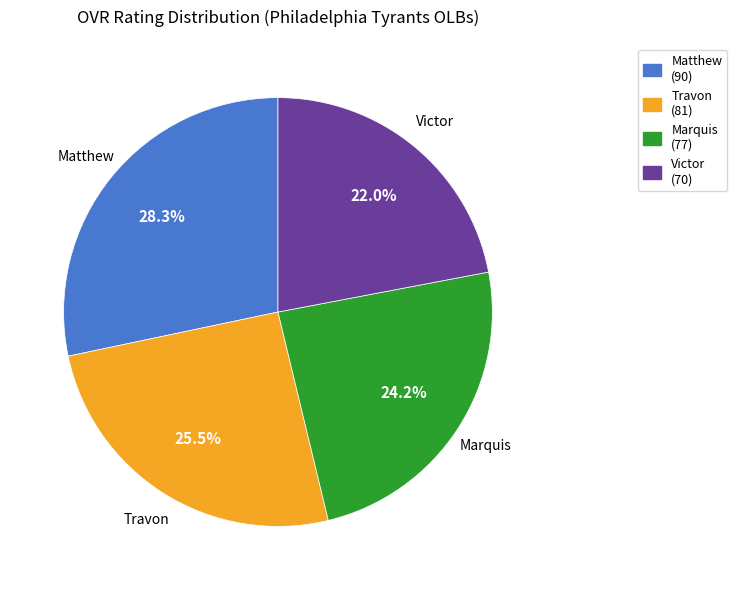

What is the ratio of the value at Marquis to the value at Victor?

1.1